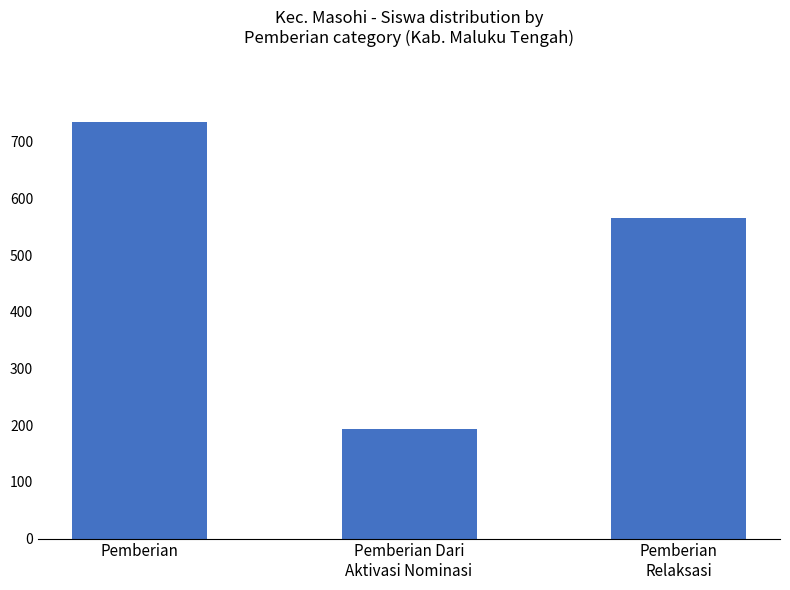

At which label is the value closest to 464?

Pemberian
Relaksasi